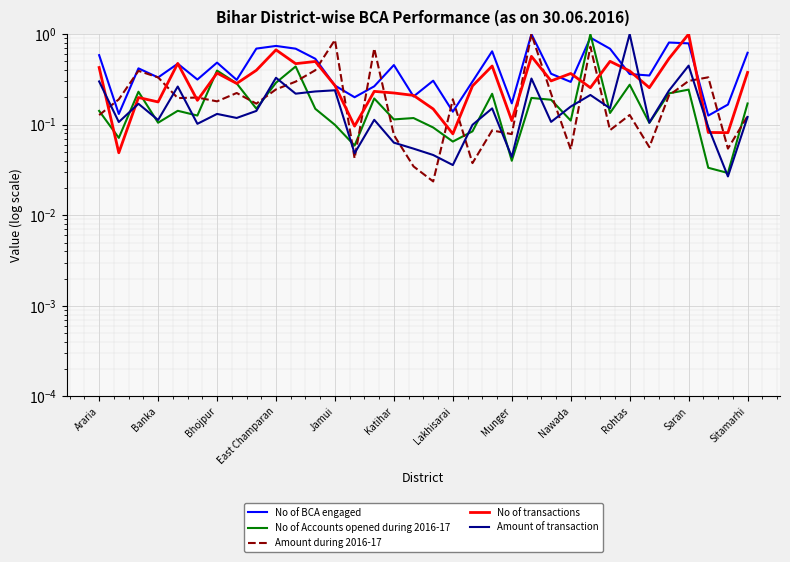

How many lines are shown in the chart?

5